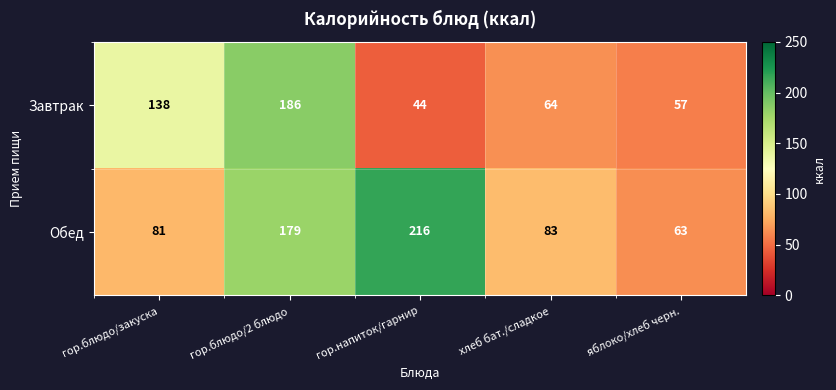

List the series in order of their peak value, lowest first.

Завтрак, Обед